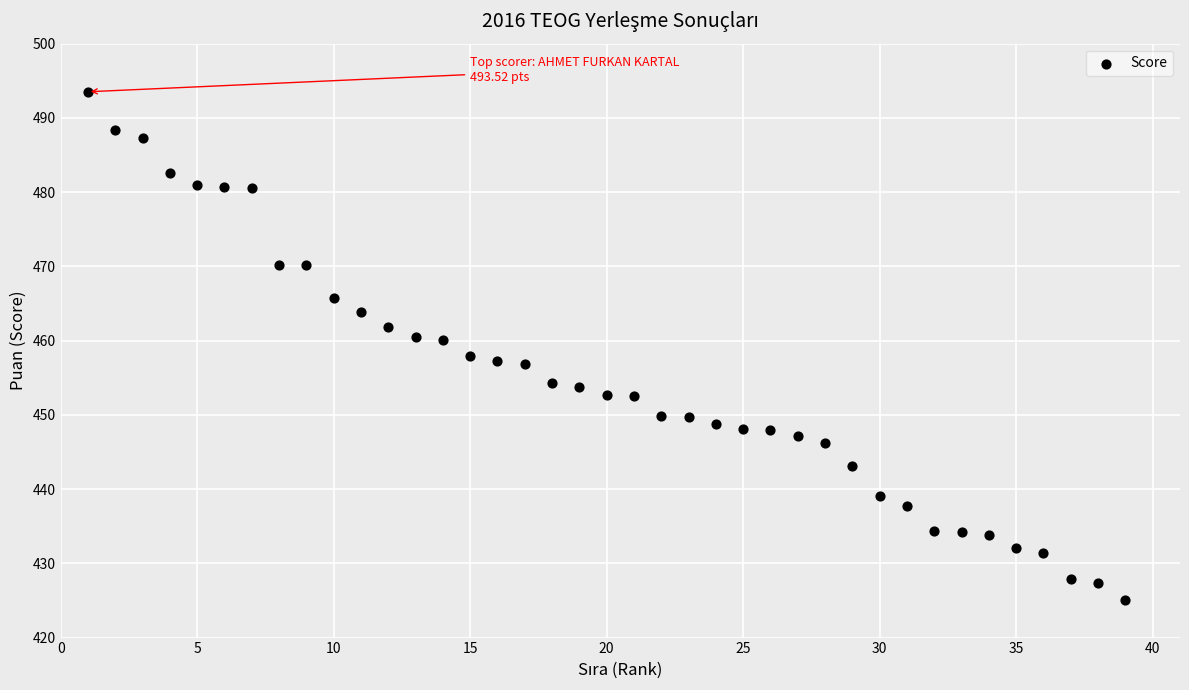

What is the range of Y values (max minus min)?

68.5